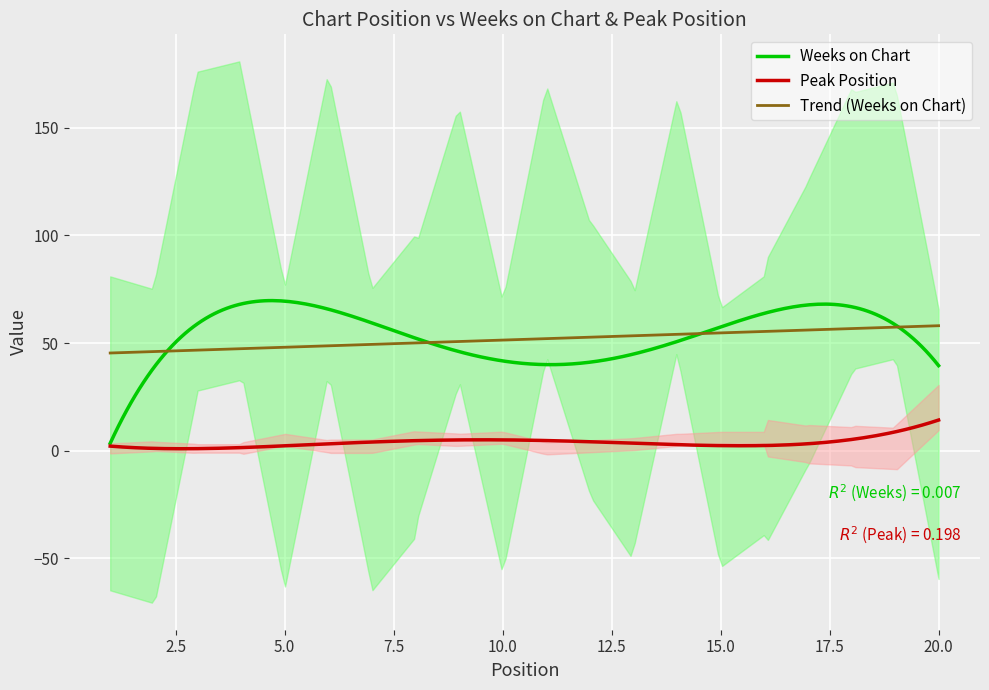

Is the value of Weeks on Chart at 9 greater than the value of Peak Position at 15?

Yes